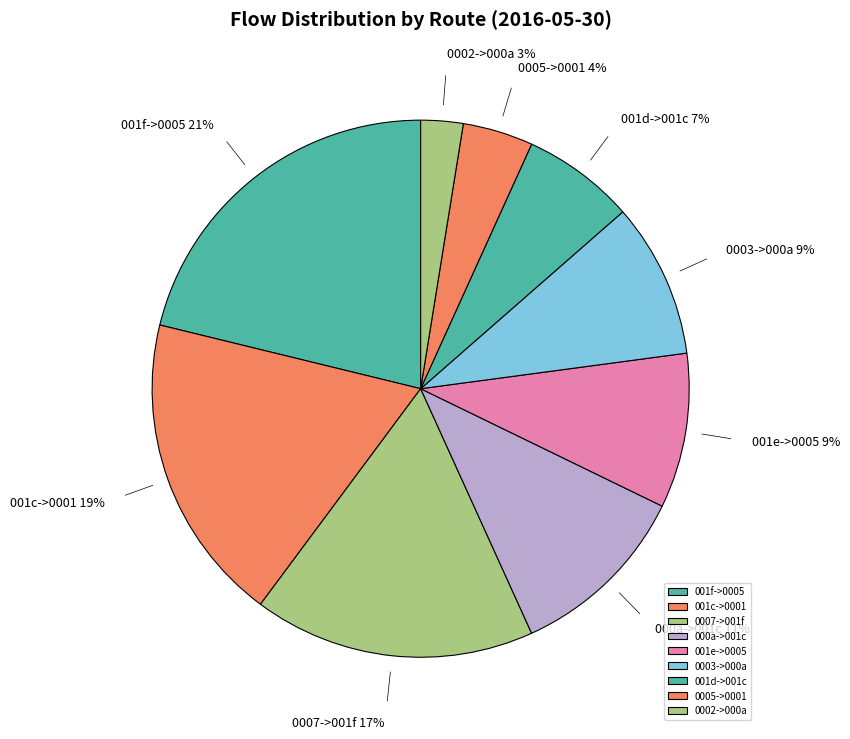

True or false: 001e->0005 accounts for 18% of the total.

False